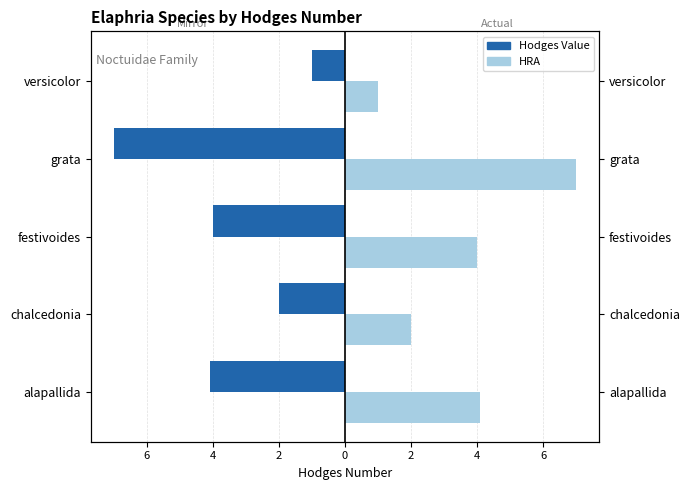

Which series has the largest range (max minus min)?

Hodges Value